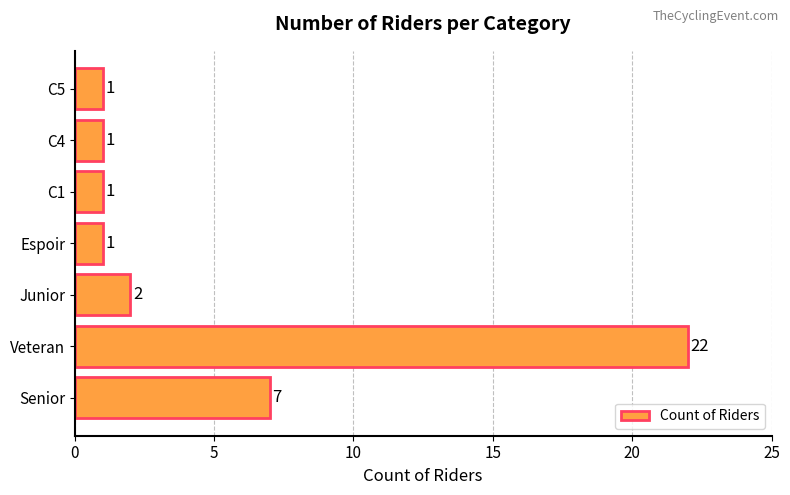

The value at Senior is 10. True or false?

False